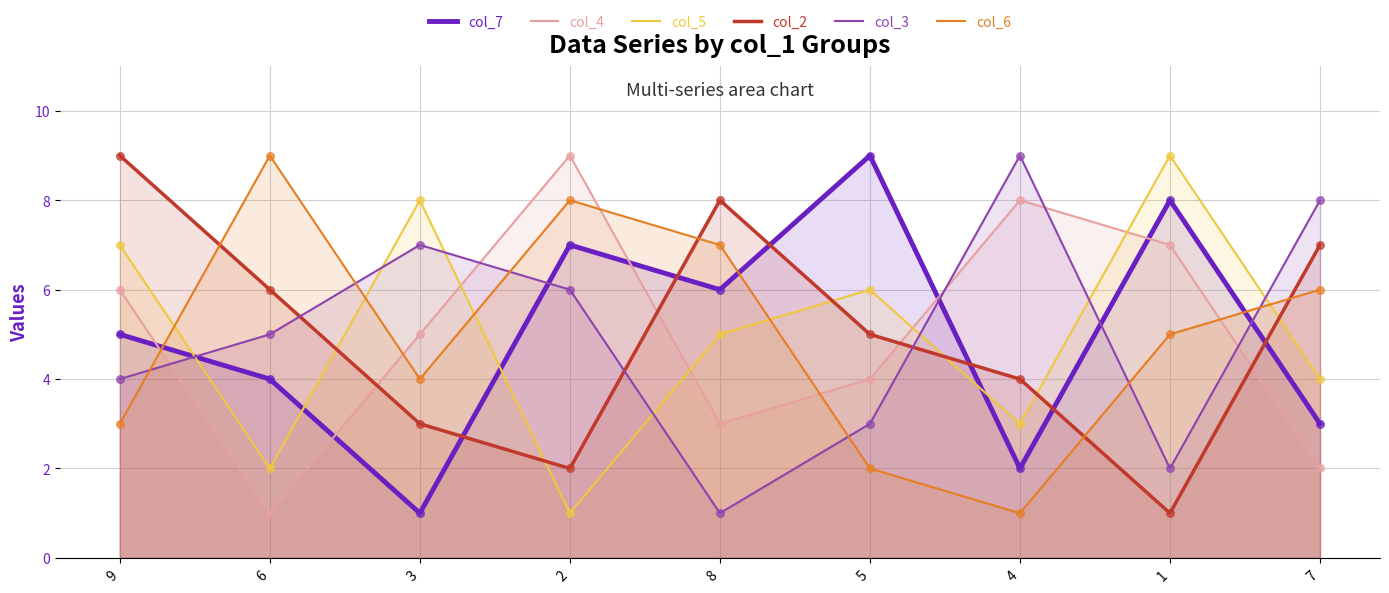

At which category is the sum across all series the highest?

9